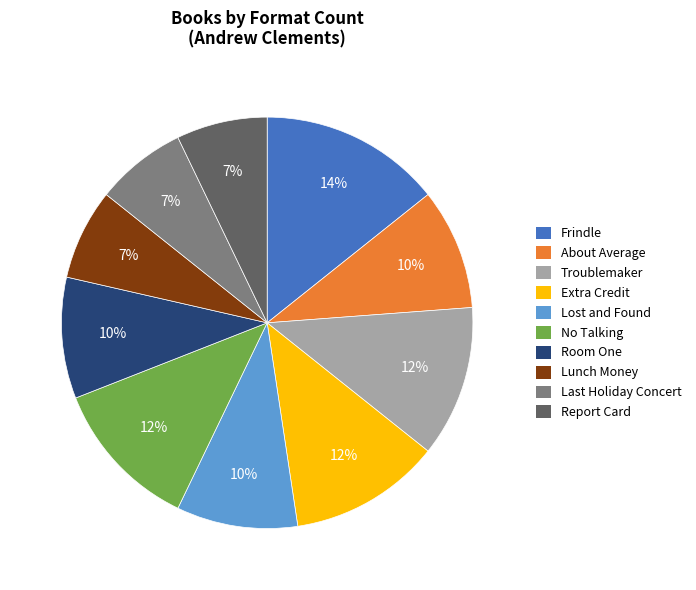

The Extra Credit slice represents 1% of the pie. True or false?

False